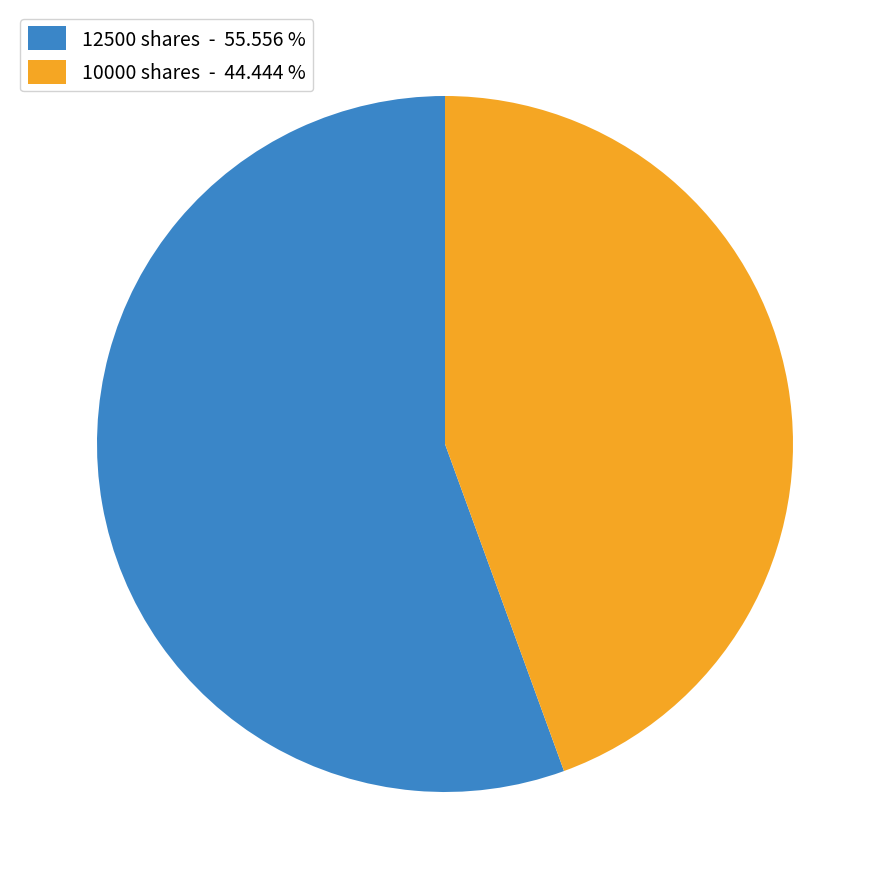

What is the ratio of the value at 10000 to the value at 12500?

0.8